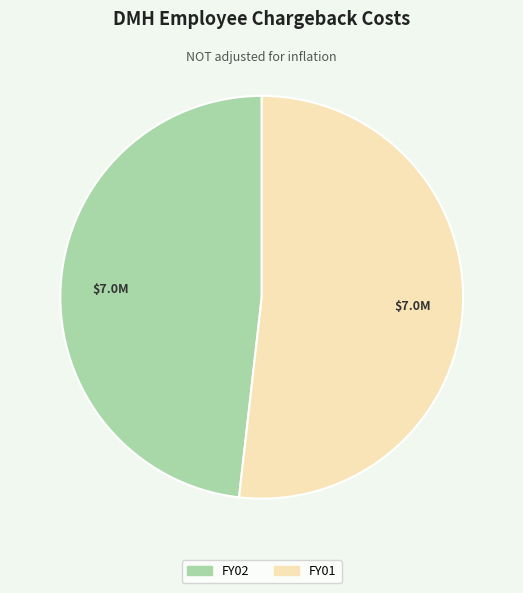

What is the smallest slice in the pie chart?

FY02